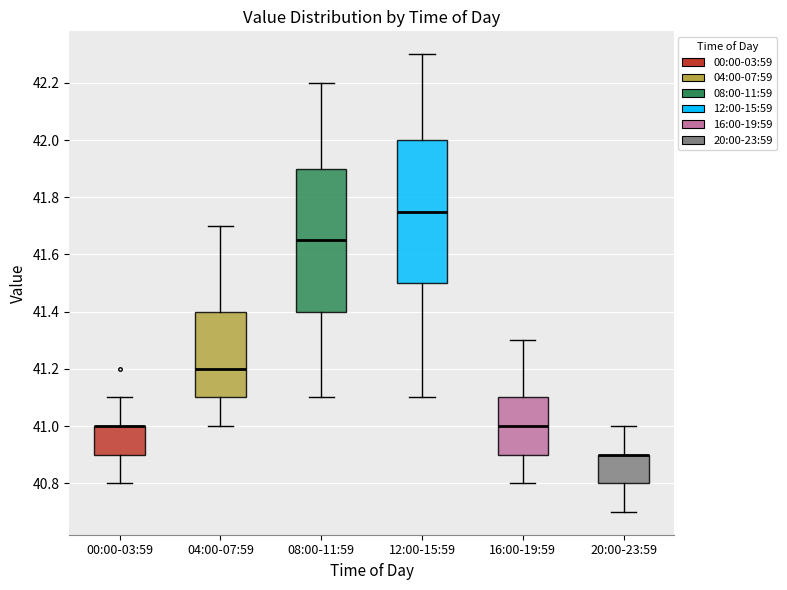

Reading left to right, transcribe this box plot: for each box, give where its median line is, the range the box spans, and where its two whiskers end, as read against the y-axis. The values are not printed on the chart, so give them approximately, as read against the axis.

00:00-03:59: median 41.00 (drawn on the box's upper edge), box 40.90 to 41.00, whiskers 40.80 to 41.10
04:00-07:59: median 41.20, box 41.10 to 41.40, whiskers 41.00 to 41.70
08:00-11:59: median 41.66, box 41.40 to 41.90, whiskers 41.10 to 42.20
12:00-15:59: median 41.76, box 41.50 to 42.00, whiskers 41.10 to 42.30
16:00-19:59: median 41.00, box 40.90 to 41.10, whiskers 40.80 to 41.30
20:00-23:59: median 40.90 (drawn on the box's upper edge), box 40.80 to 40.90, whiskers 40.70 to 41.00